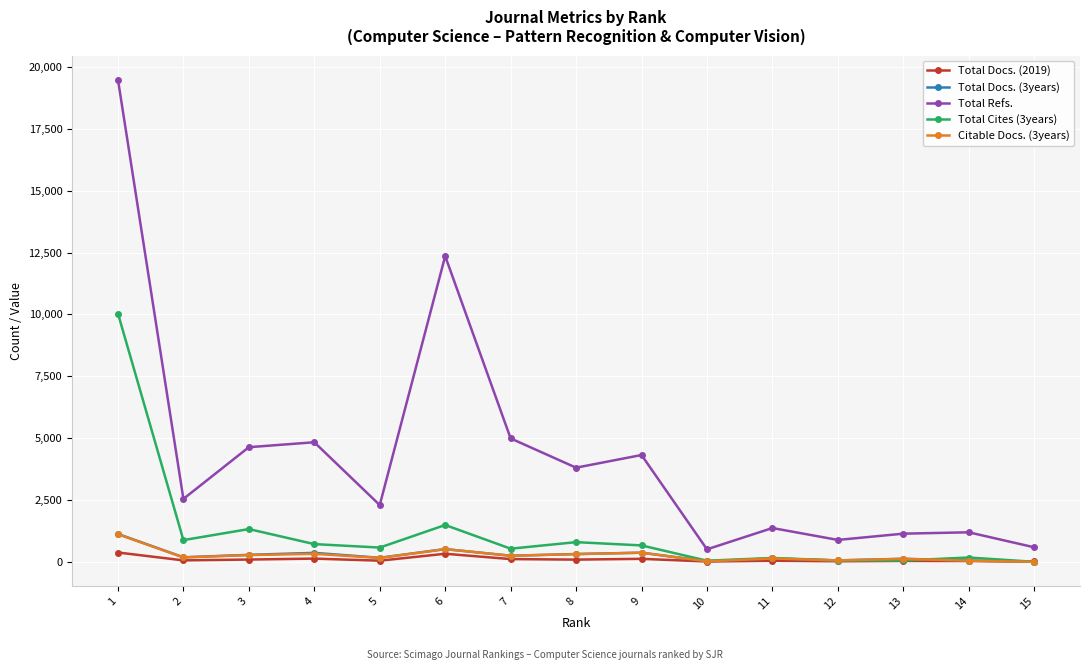

What is the value of the Total Docs. (2019) point at the 14th from the left?

31